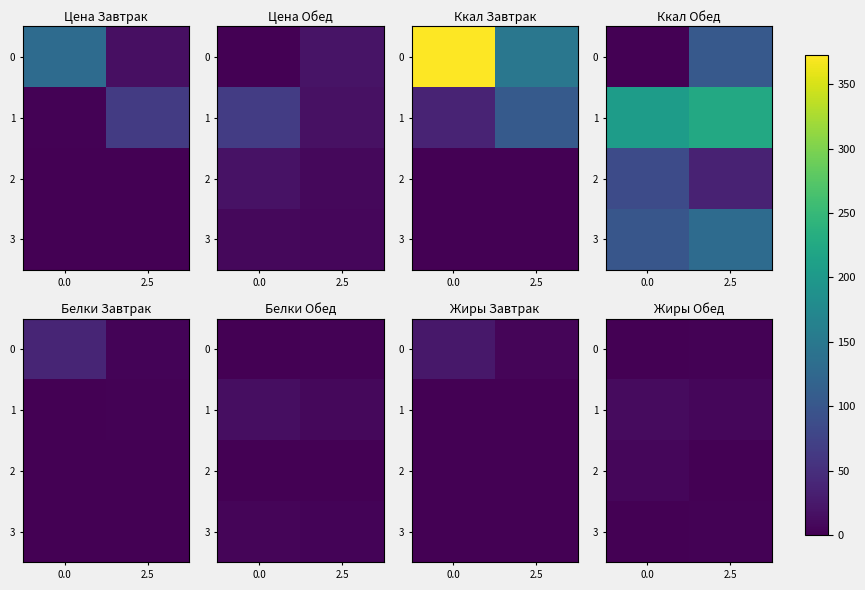

Count the number of categories in the chart.

2